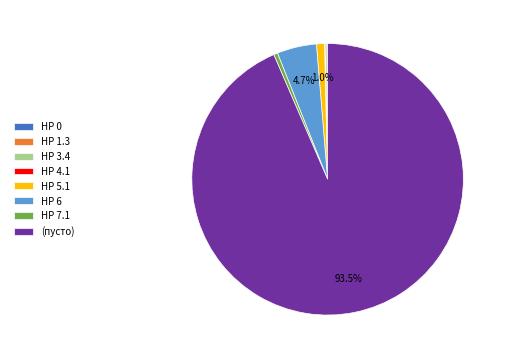

How much of the chart is everything except HP 5.1?

99.0%